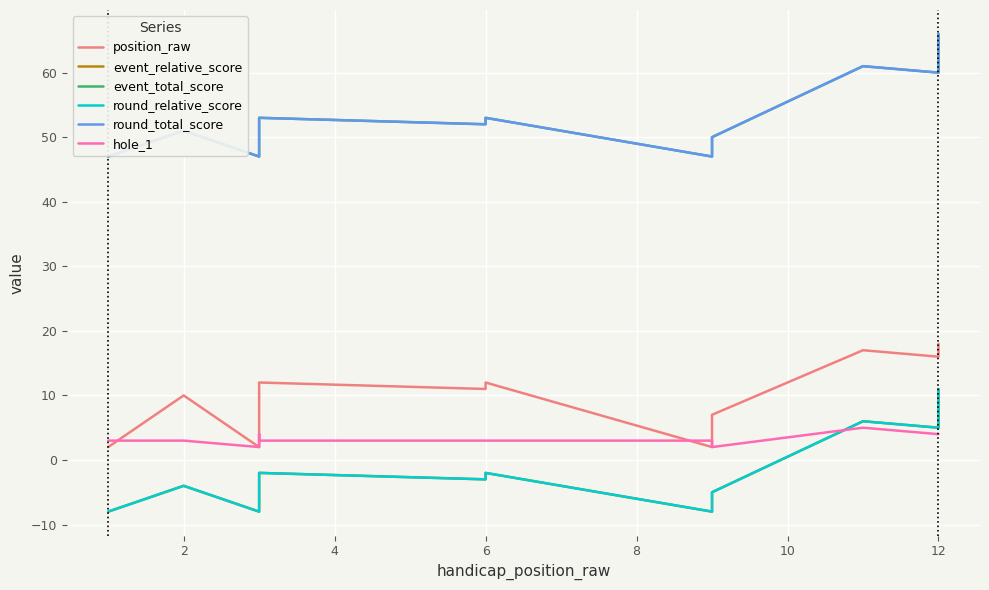

The event_relative_score series shows -4 at 6. True or false?

False